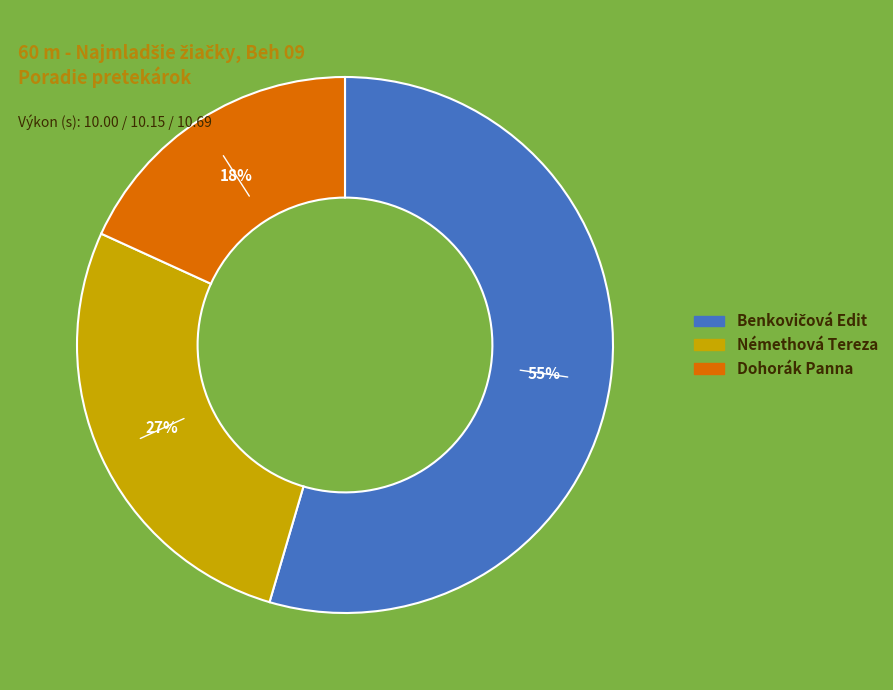

To the nearest percent, what portion does Dohorák Panna represent?

18%